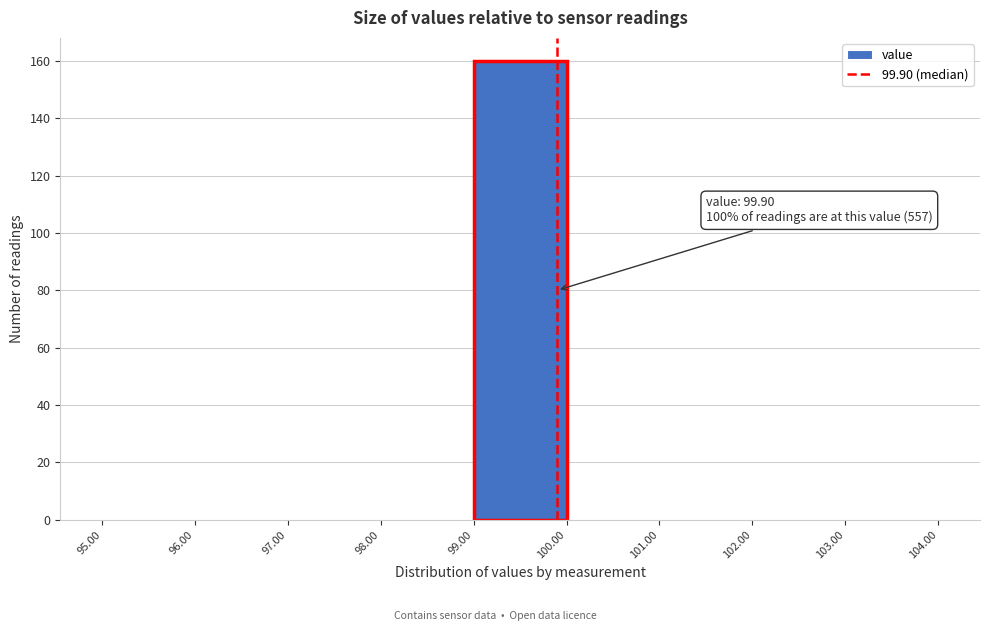

Over which range of the x-axis is the bar tallest?

99.00 to 100.00